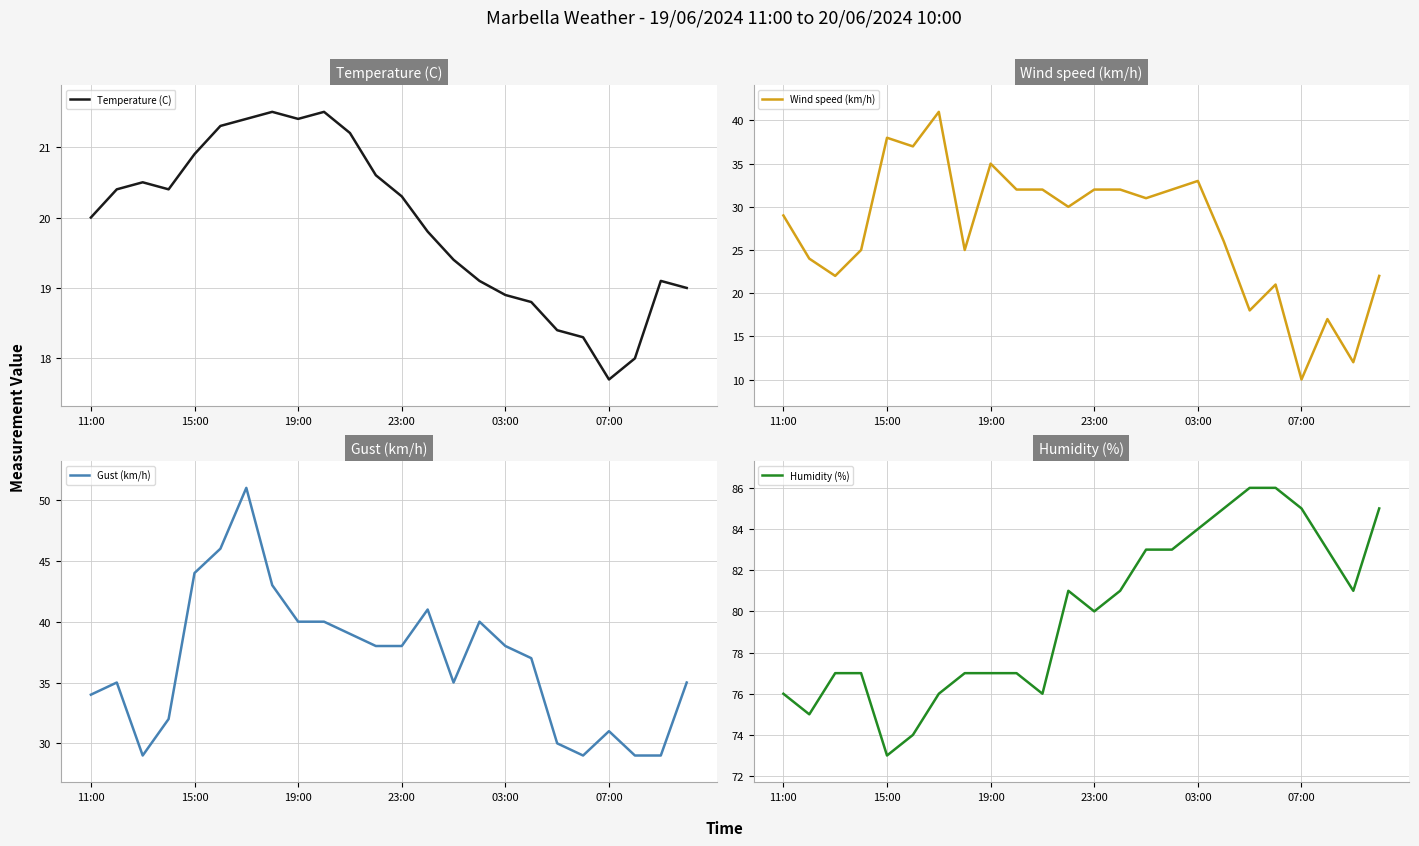

True or false: Humidity (%) and Temperature (C) intersect in this chart.

False